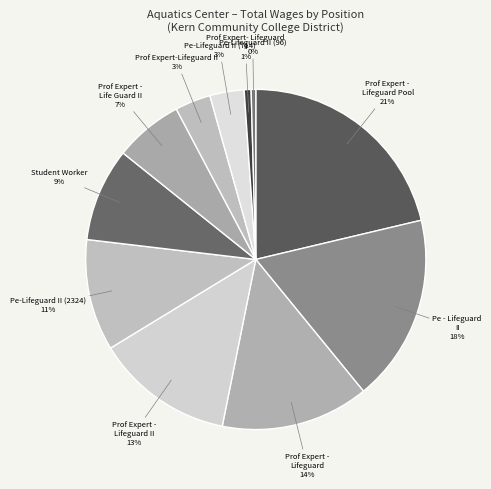

Is it true that Pe-Lifeguard II (2324) is 11% of the pie?

True